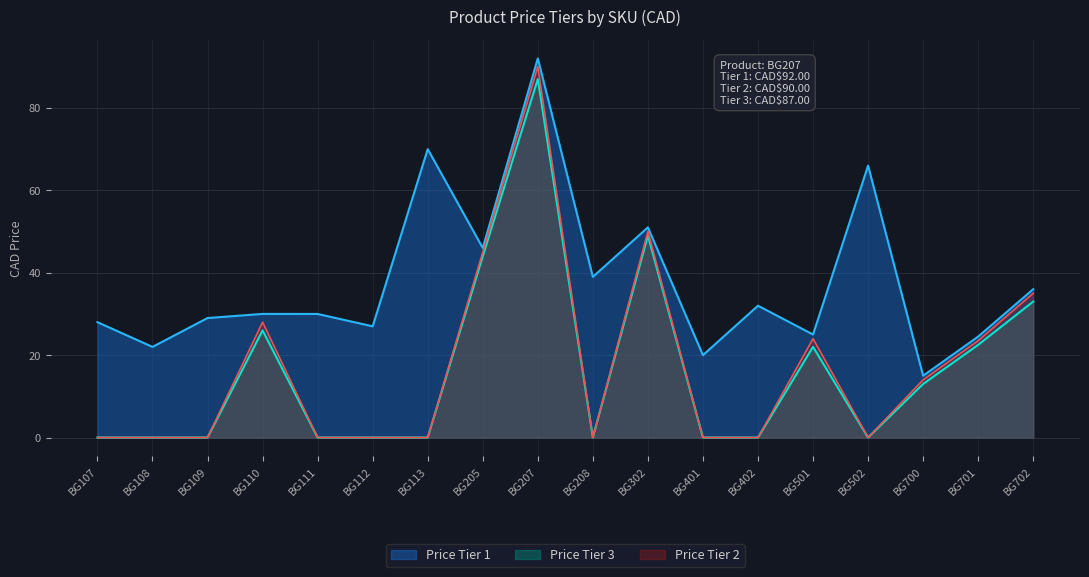

How many values in Price Tier 2 are above zero?

8